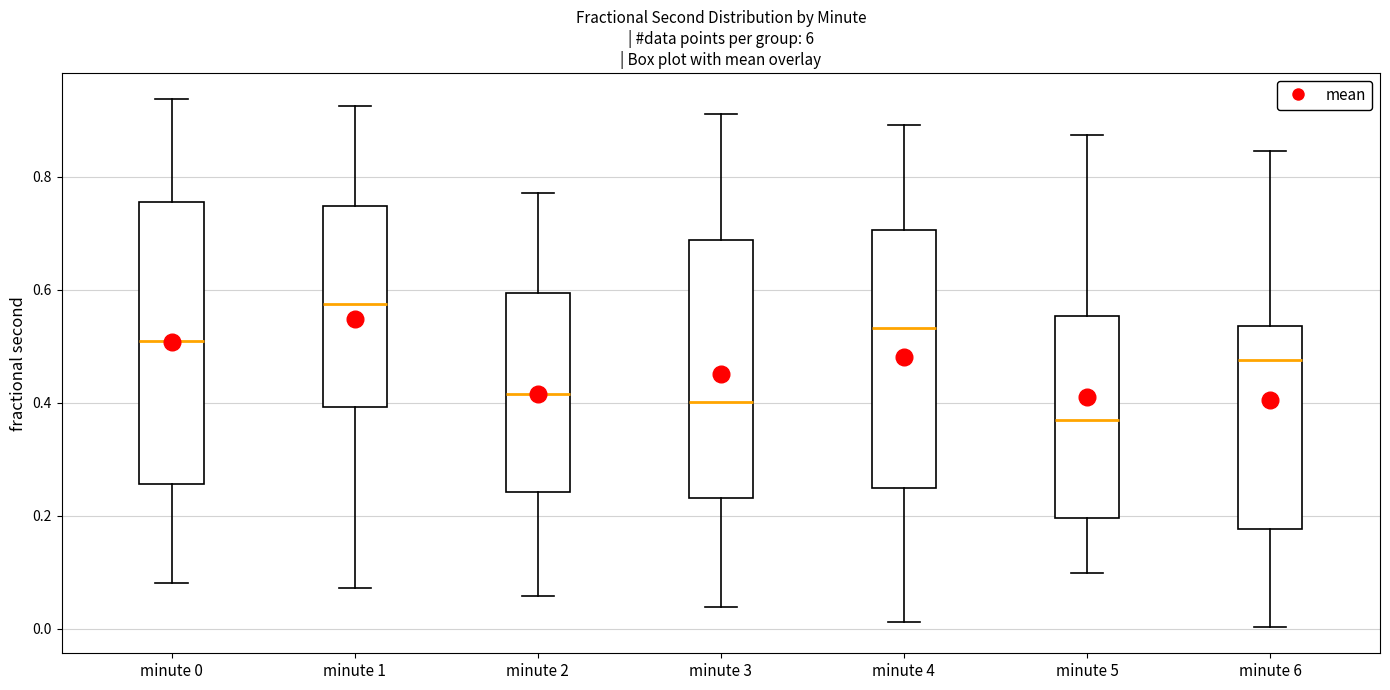

Comparing the boxes themselves (not the whiskers), which one is the tallest?

minute 0